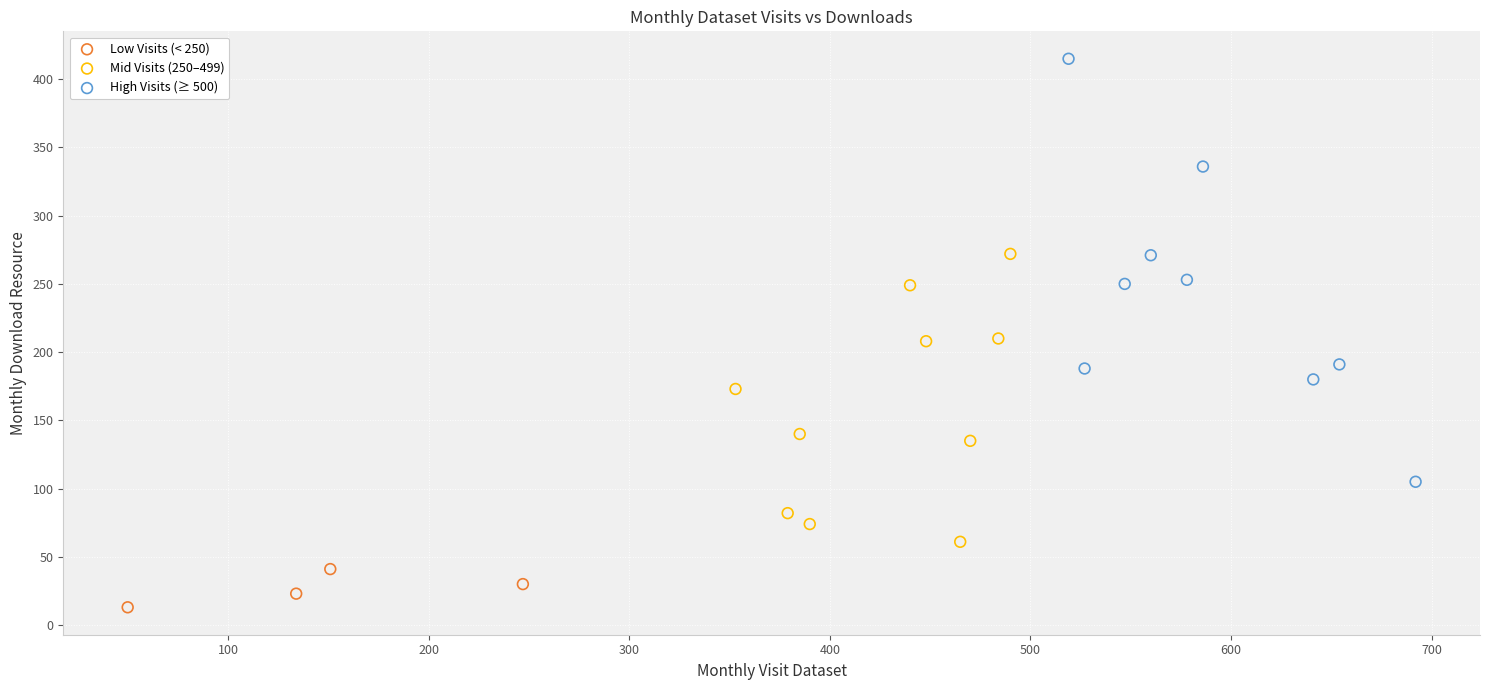

Which series reaches the minimum Y coordinate?

Low Visits (< 250)